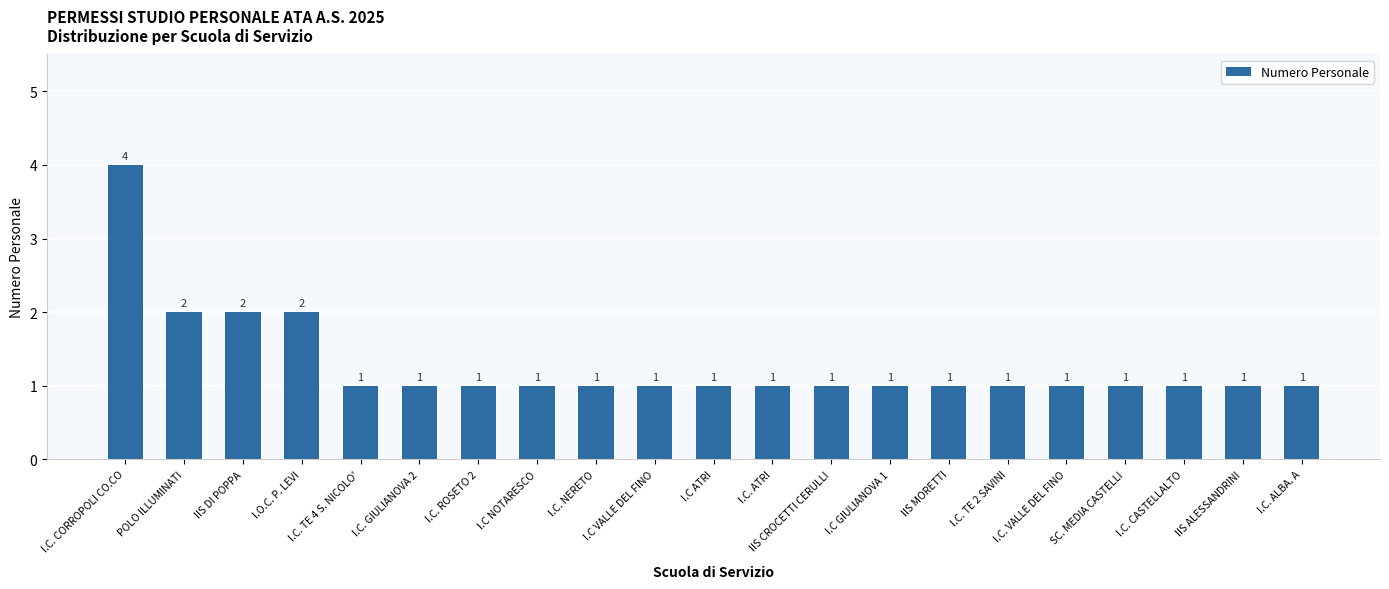

Count the number of categories in the chart.

21